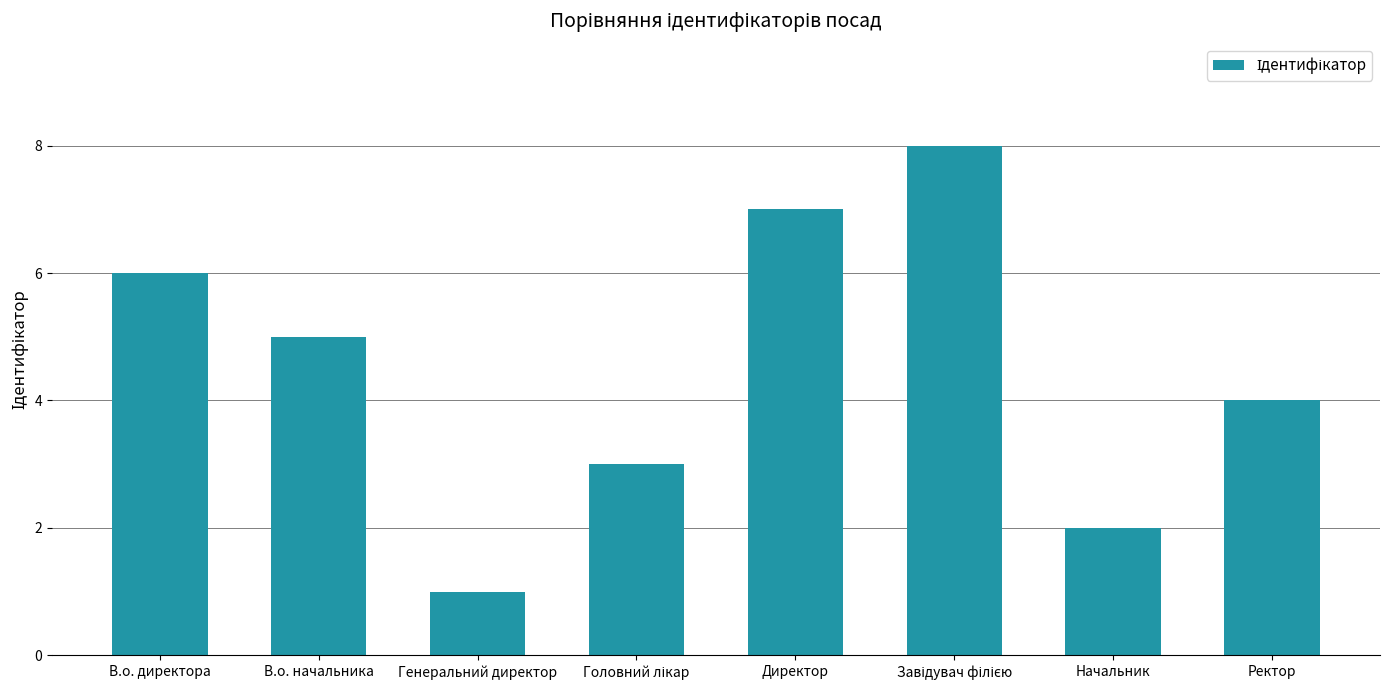

The value at В.о. директора is 4. True or false?

False